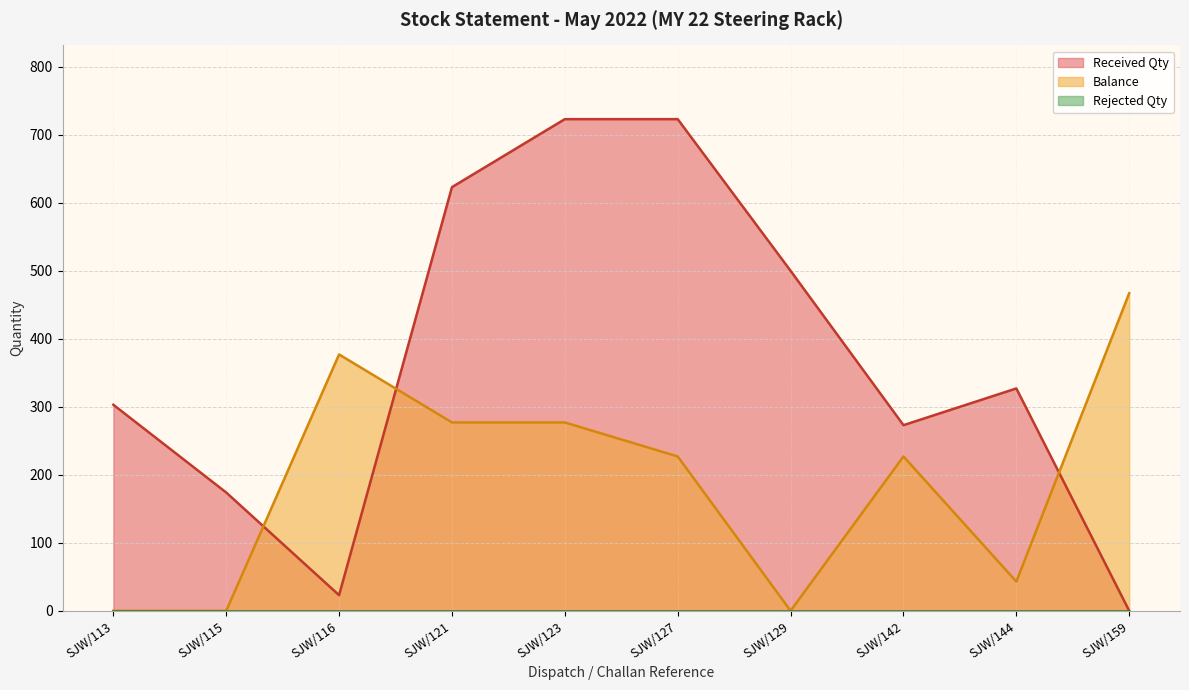

At which category does Received Qty reach its first local valley?

SJW/116